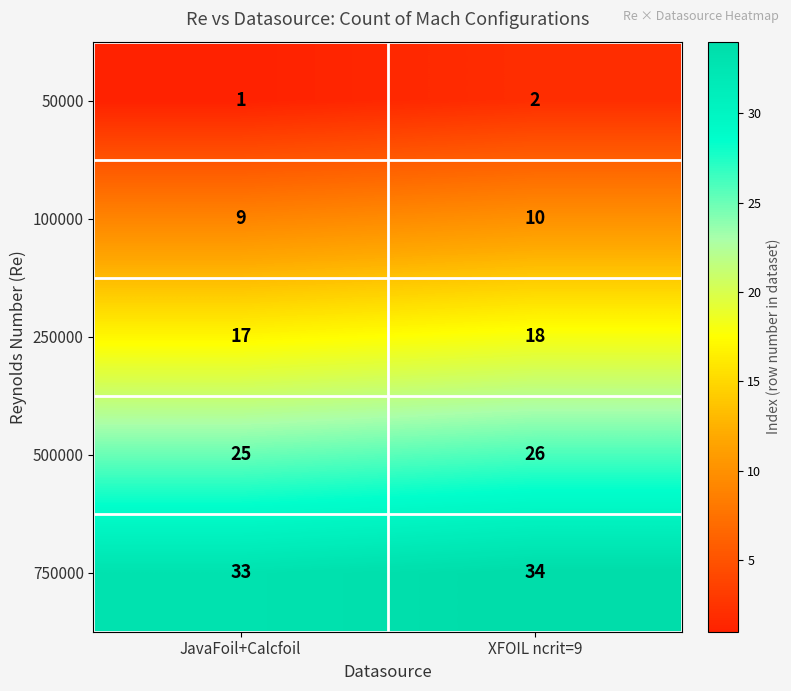

True or false: 100000 has a value of 9 at JavaFoil+Calcfoil.

True